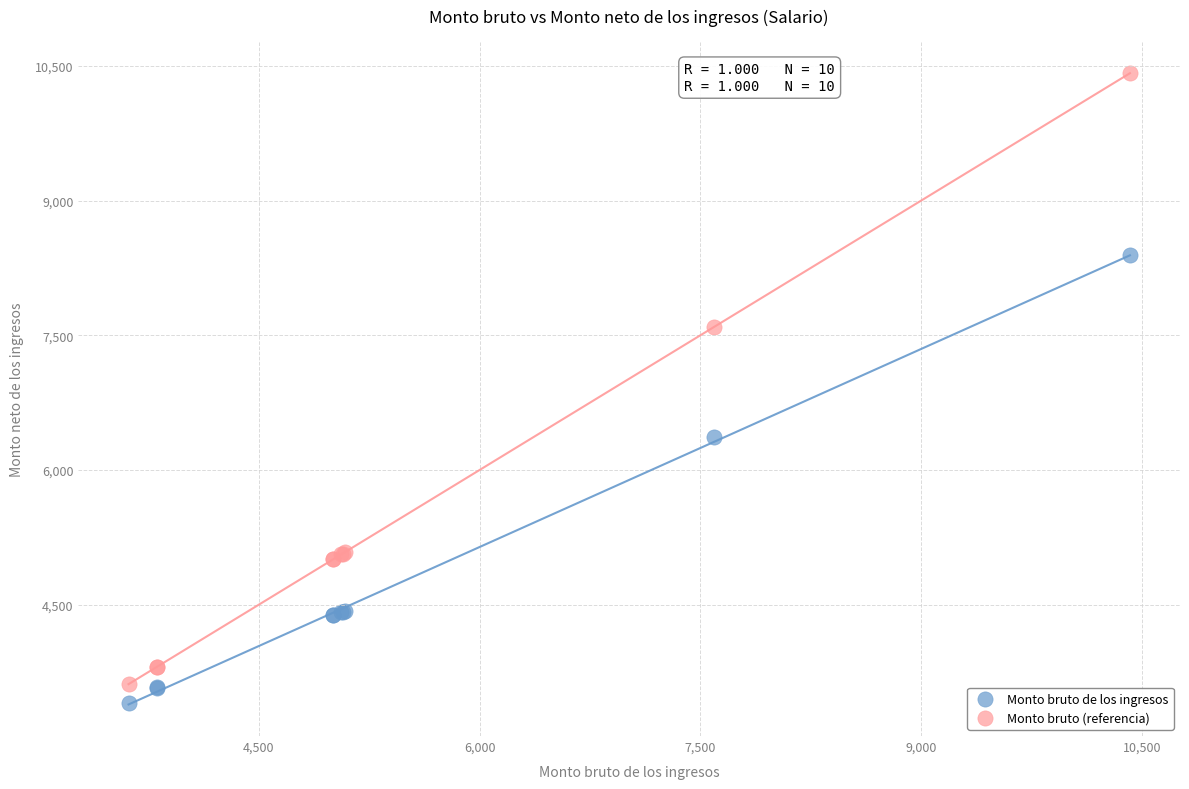

Across all series, what Y value is closest to 6914?

6364.2